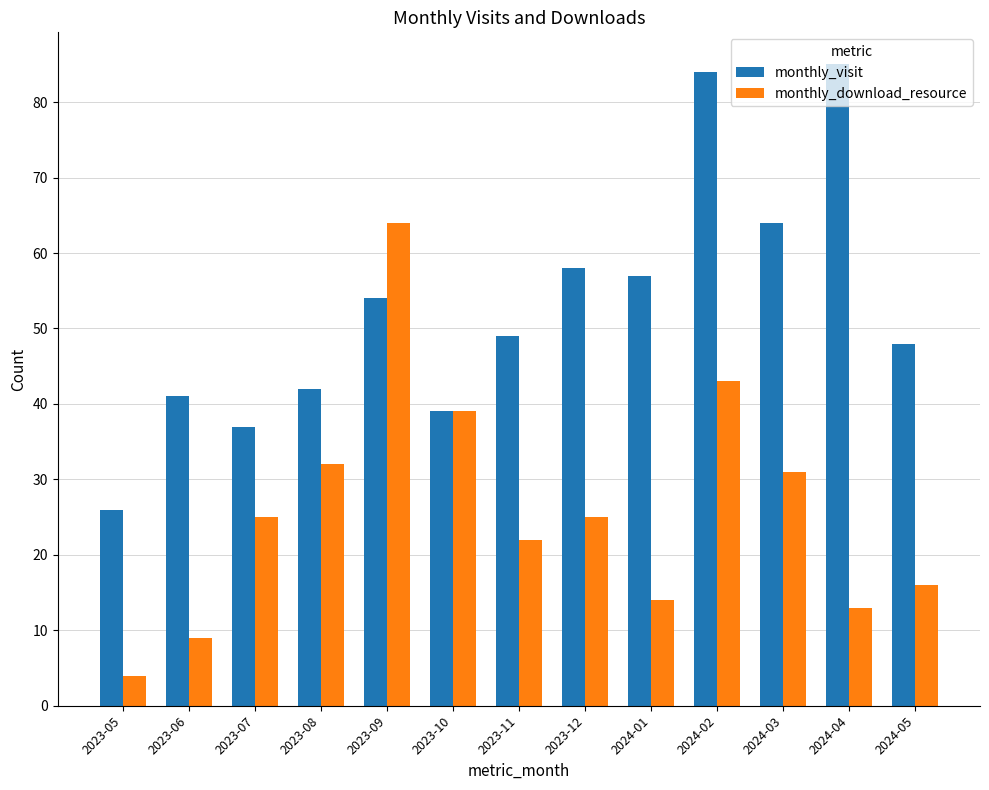

What is the difference between the monthly_visit values at 2023-07 and 2023-10?

2